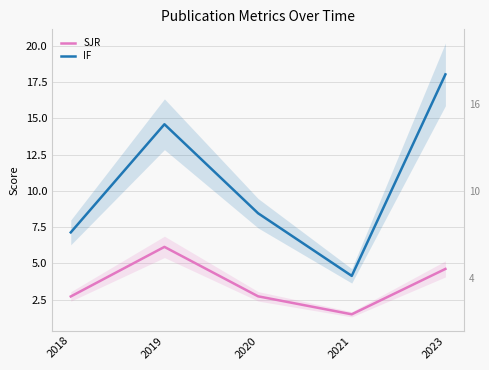

What is the sum of the IF values at 2023 and 2019?

32.6